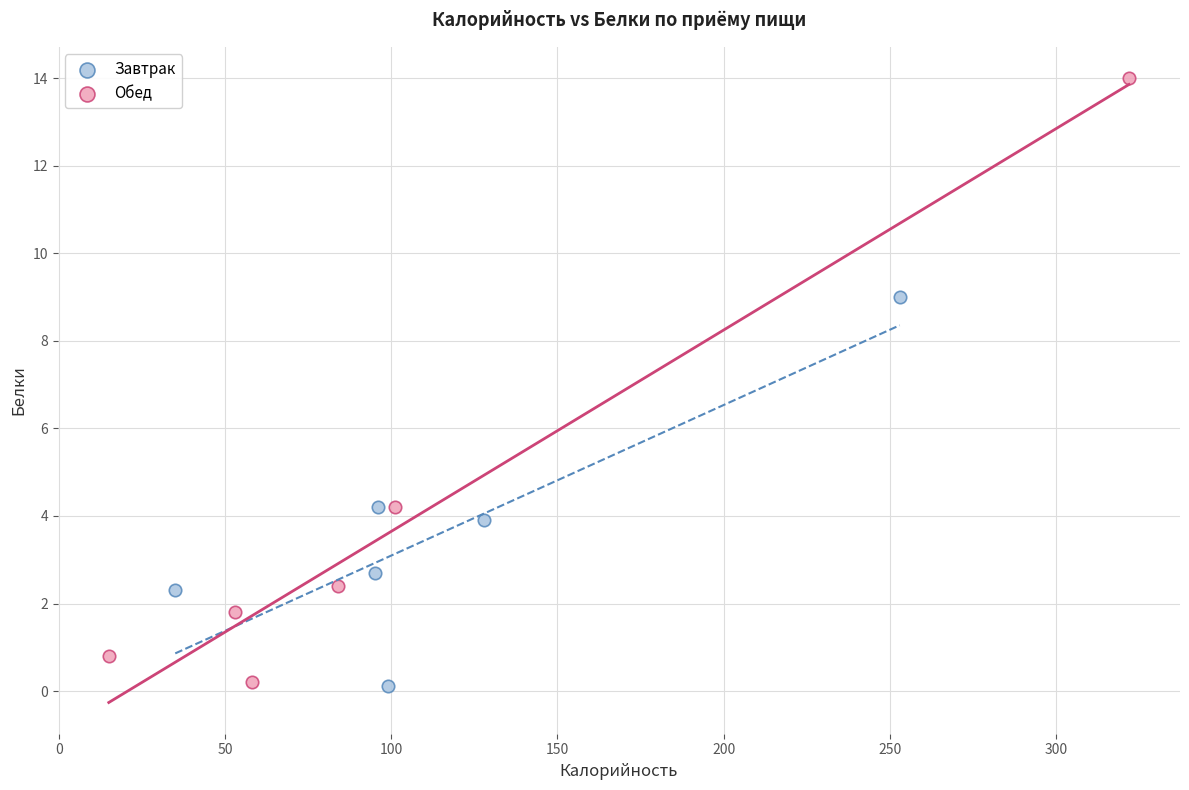

What are all the series names shown in the legend?

Завтрак, Обед